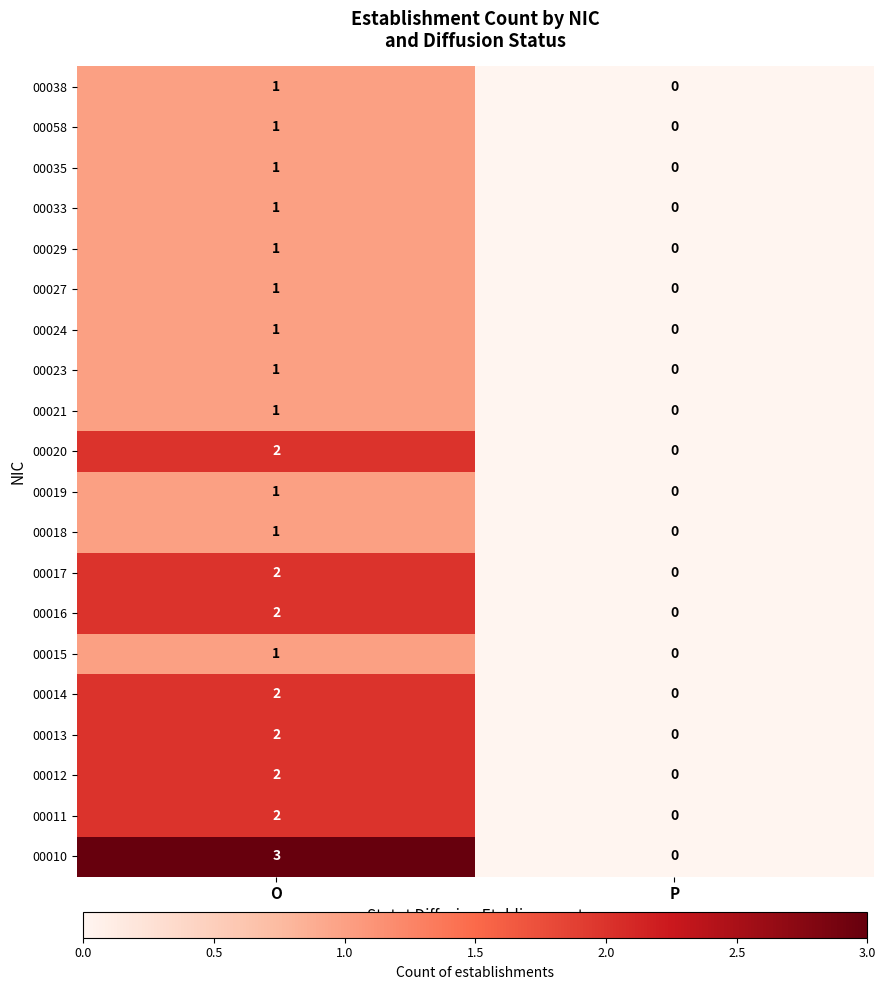

What is the sum of all 00010 values?

3